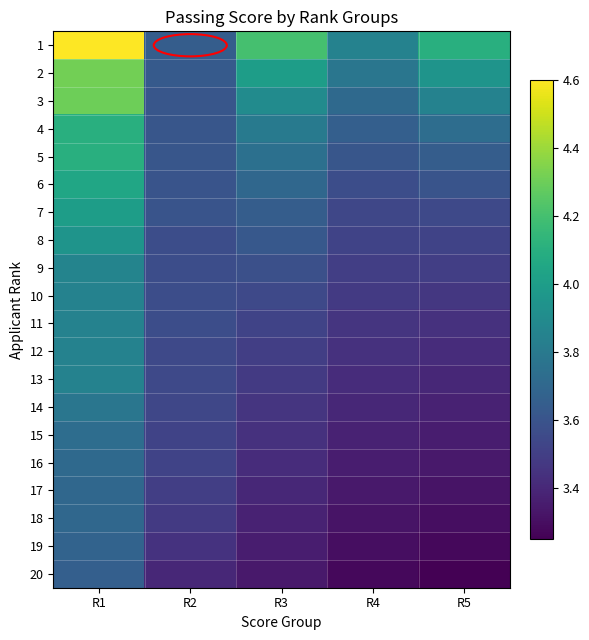

Reading left to right, transcribe all the data shown in this chart.

1: R1=4.6	R2=3.6	R3=4.2	R4=3.9	R5=4.1
2: R1=4.3	R2=3.6	R3=4.0	R4=3.8	R5=4.0
3: R1=4.3	R2=3.6	R3=3.9	R4=3.7	R5=3.9
4: R1=4.1	R2=3.6	R3=3.8	R4=3.7	R5=3.7
5: R1=4.1	R2=3.6	R3=3.8	R4=3.6	R5=3.6
6: R1=4.0	R2=3.6	R3=3.7	R4=3.6	R5=3.6
7: R1=4.0	R2=3.6	R3=3.6	R4=3.5	R5=3.5
8: R1=4.0	R2=3.6	R3=3.6	R4=3.5	R5=3.5
9: R1=3.9	R2=3.6	R3=3.6	R4=3.5	R5=3.5
10: R1=3.9	R2=3.6	R3=3.5	R4=3.5	R5=3.5
11: R1=3.9	R2=3.6	R3=3.5	R4=3.5	R5=3.4
12: R1=3.9	R2=3.5	R3=3.5	R4=3.4	R5=3.4
13: R1=3.9	R2=3.5	R3=3.5	R4=3.4	R5=3.4
14: R1=3.8	R2=3.5	R3=3.5	R4=3.4	R5=3.4
15: R1=3.7	R2=3.5	R3=3.4	R4=3.4	R5=3.4
16: R1=3.7	R2=3.5	R3=3.4	R4=3.4	R5=3.3
17: R1=3.7	R2=3.5	R3=3.4	R4=3.3	R5=3.3
18: R1=3.7	R2=3.5	R3=3.4	R4=3.3	R5=3.3
19: R1=3.7	R2=3.5	R3=3.4	R4=3.3	R5=3.3
20: R1=3.7	R2=3.4	R3=3.3	R4=3.3	R5=3.2